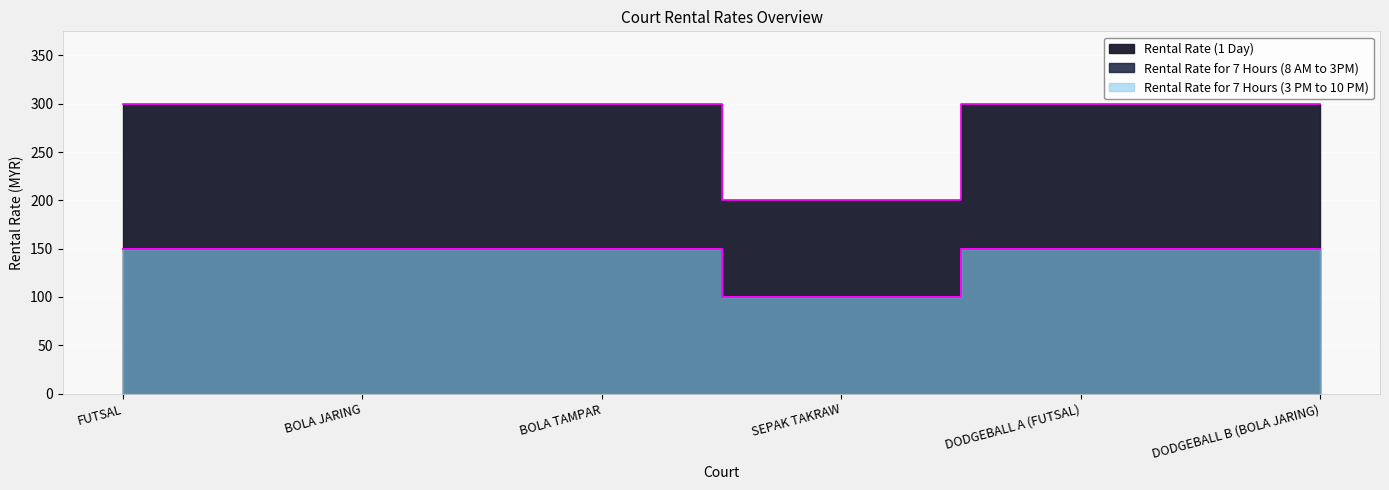

Which series has the largest total across all categories?

Rental Rate (1 Day)